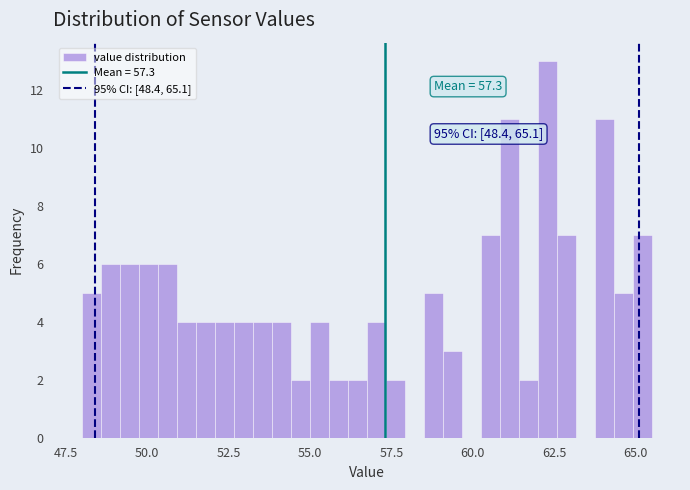

Around what value on the x-axis is the tallest bar? Give the approximate position of its centre, as read against the axis.

62.5